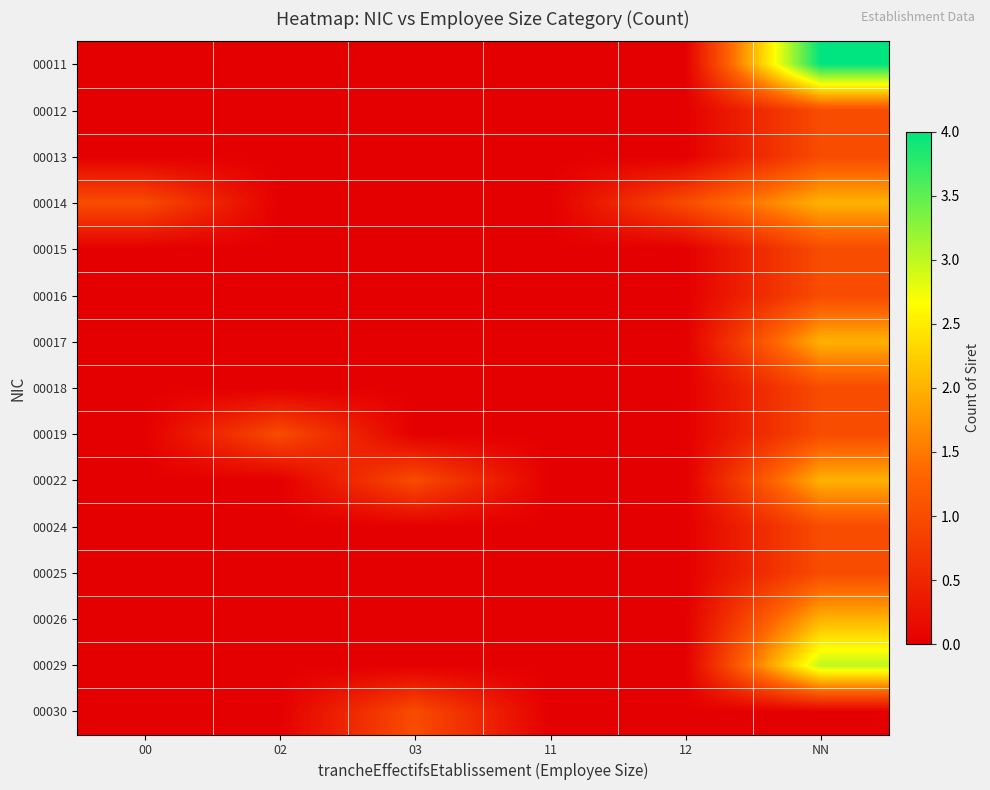

List the series in order of their peak value, lowest first.

00012, 00013, 00015, 00016, 00018, 00019, 00024, 00025, 00030, 00014, 00017, 00022, 00026, 00029, 00011